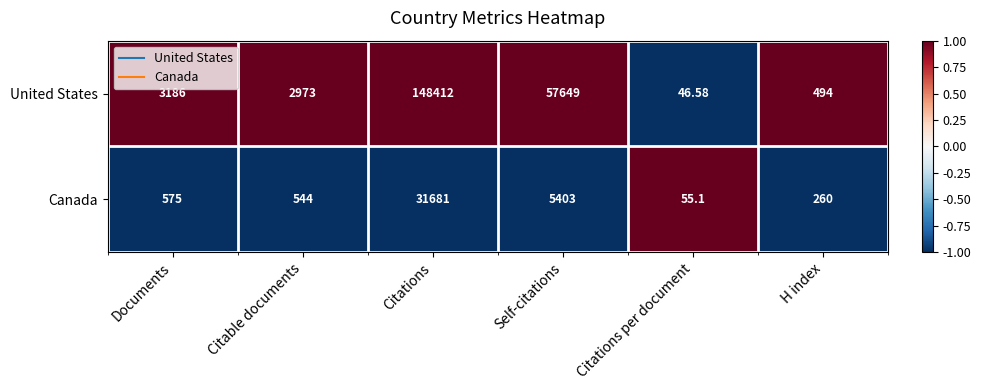

Which series has the widest spread of values?

United States